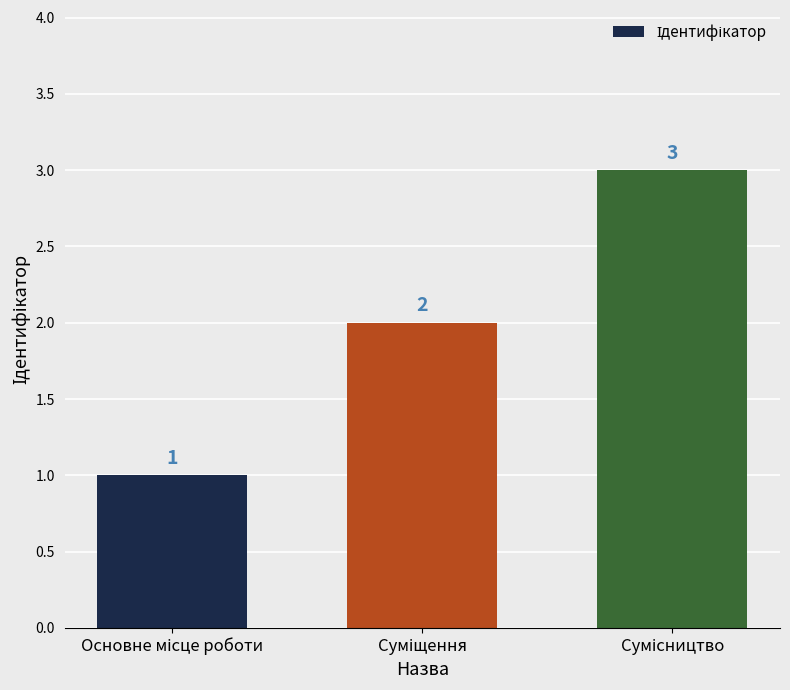

Count the values in the range 1 to 3.

3